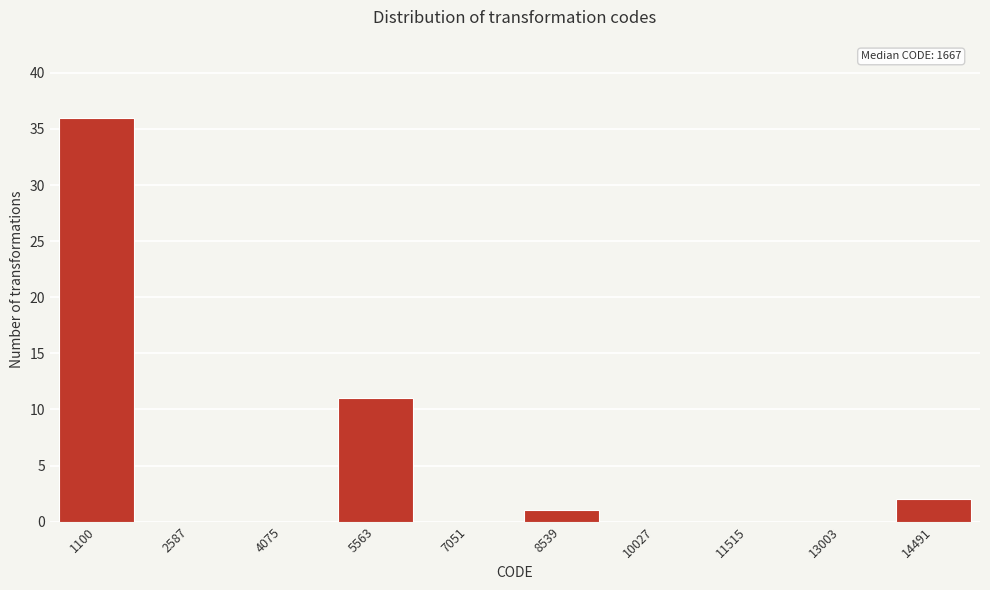

Reading right to left, transcribe all the data shown in this chart.

14491=2	13003=0	11515=0	10027=0	8539=1	7051=0	5563=11	4075=0	2587=0	1100=36